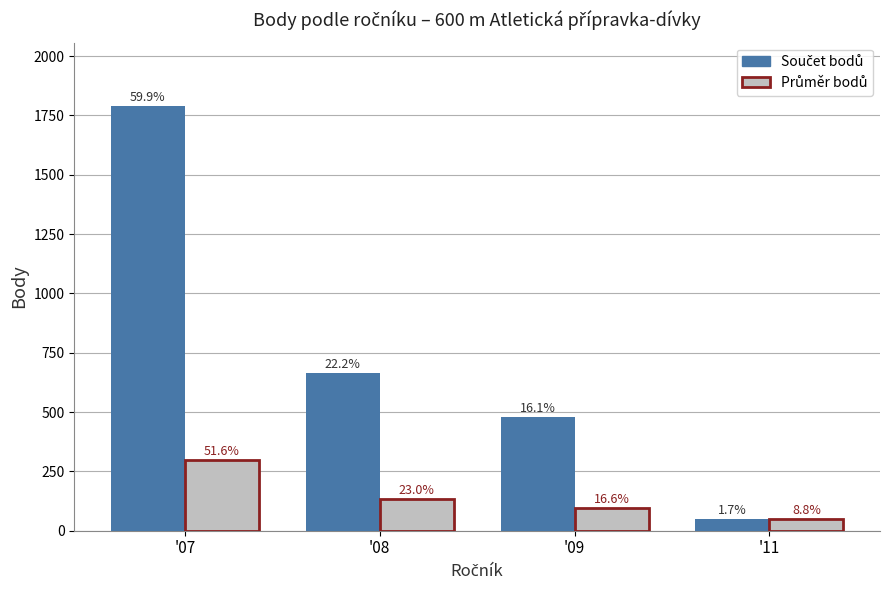

Between '07 and '11, which series saw the biggest shift?

Součet bodů